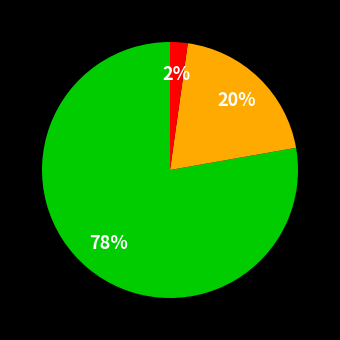

To the nearest percent, what is the difference between the largest and smallest slice percentages?

76%